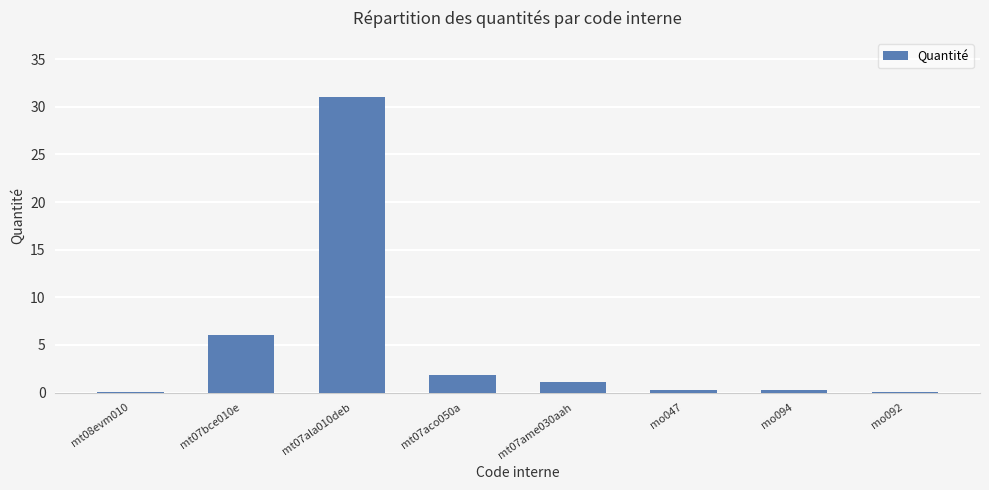

What value does the data have at mo092?

0.1